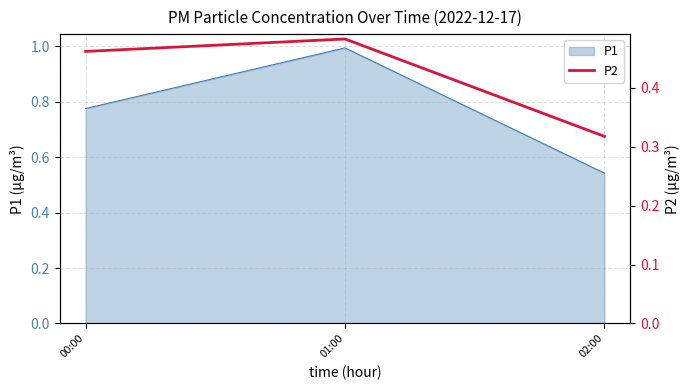

What is the maximum value shown in the chart?

0.5